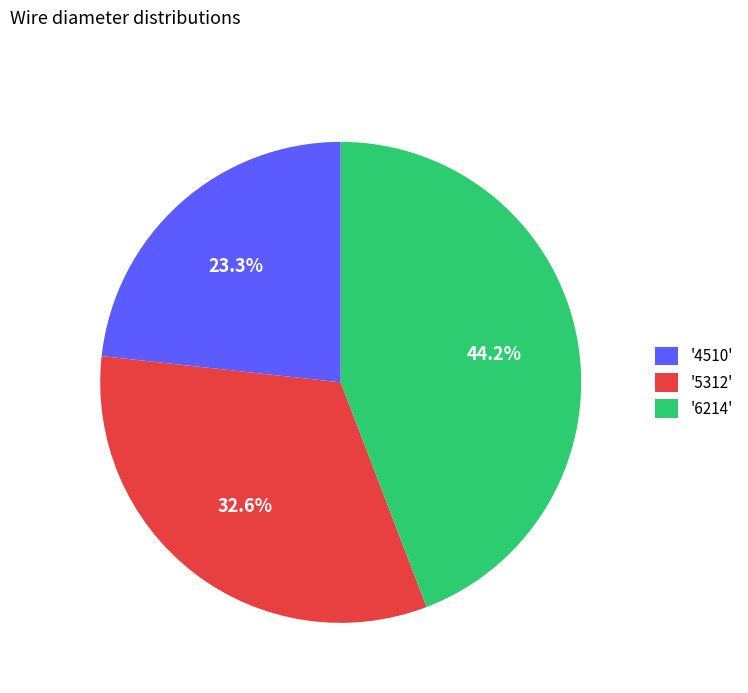

Which has a higher value, '6214' or '4510'?

'6214'